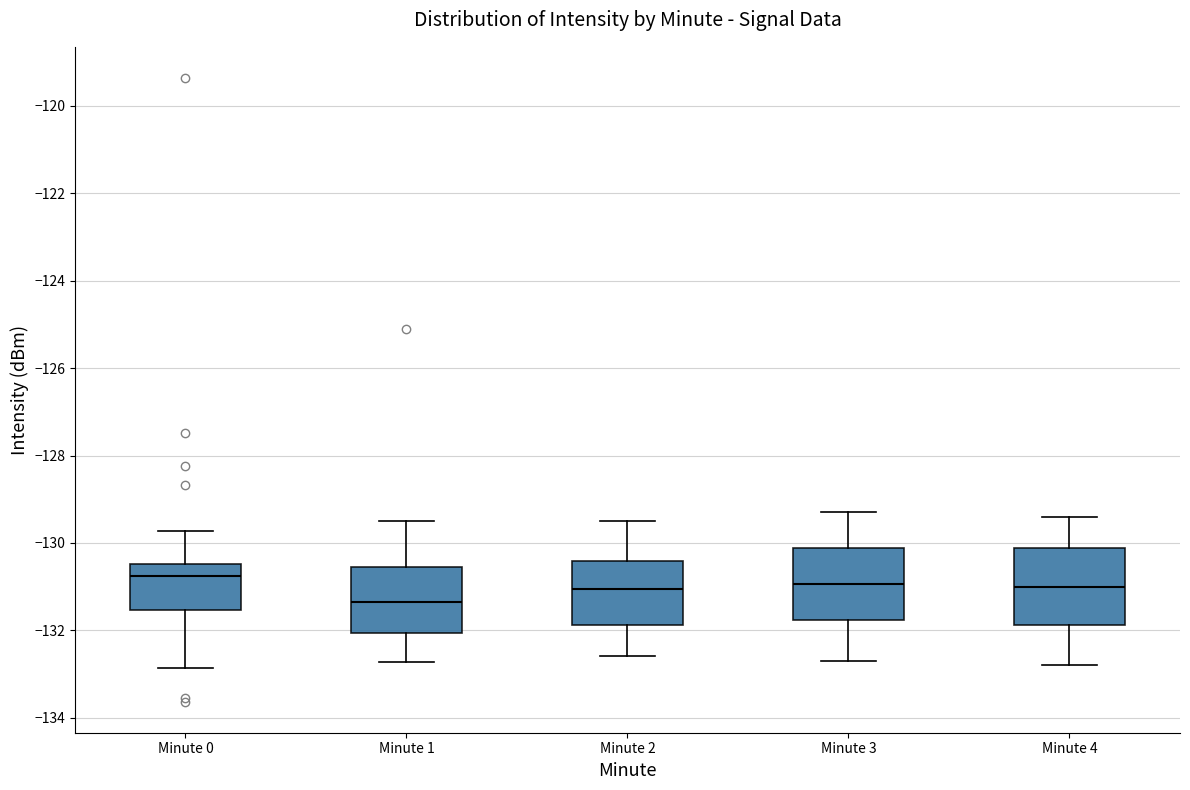

Where is the lower edge of the box for Minute 3 on the y-axis? The values are not printed on the chart, so give them approximately, as read against the axis.

-131.8